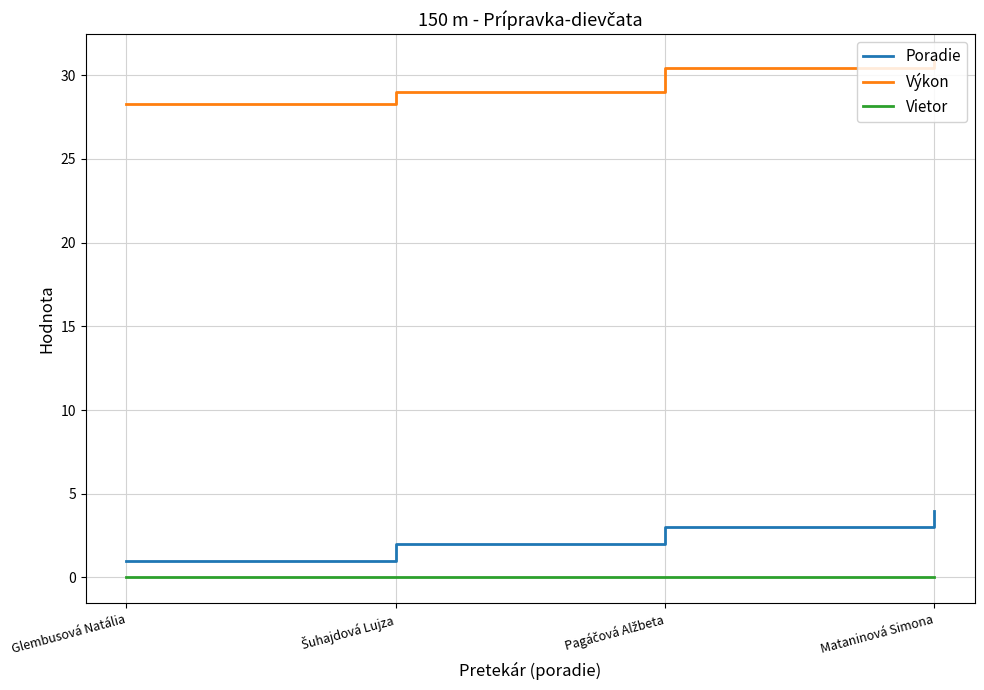

Which series has the largest total across all categories?

Výkon